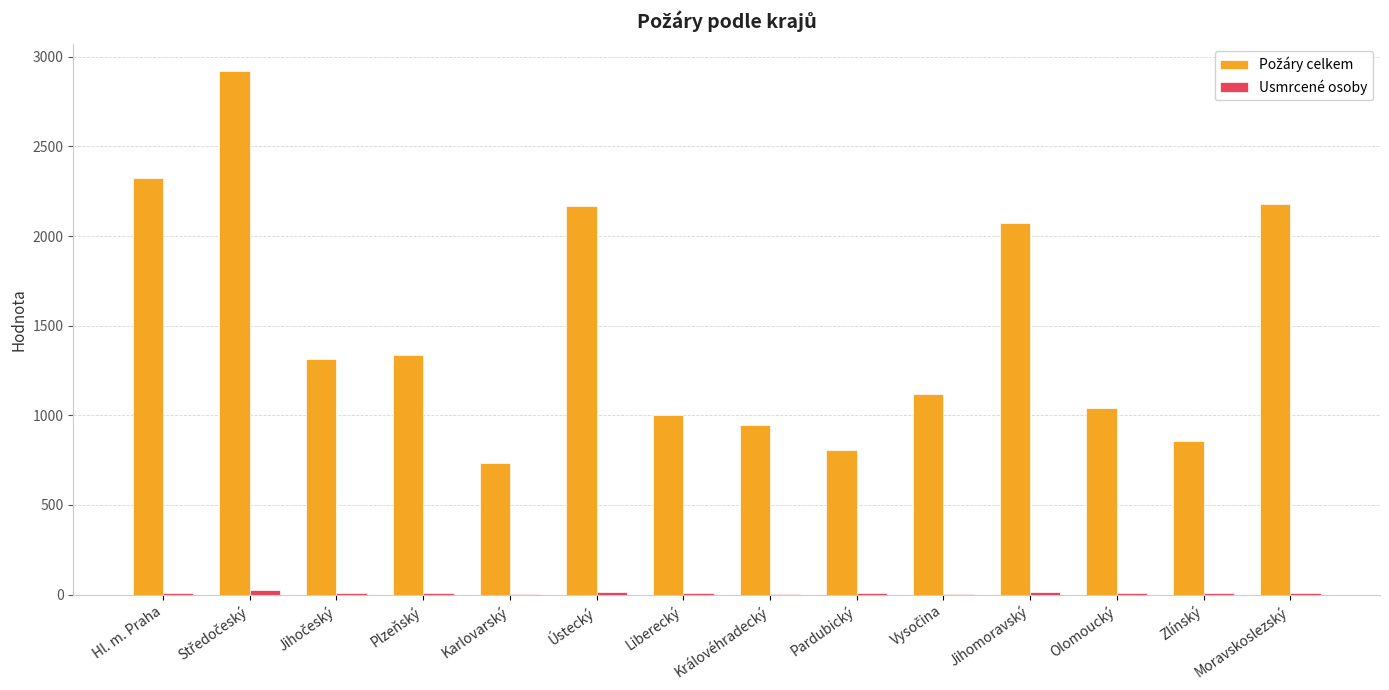

What is the greatest value displayed?

2923